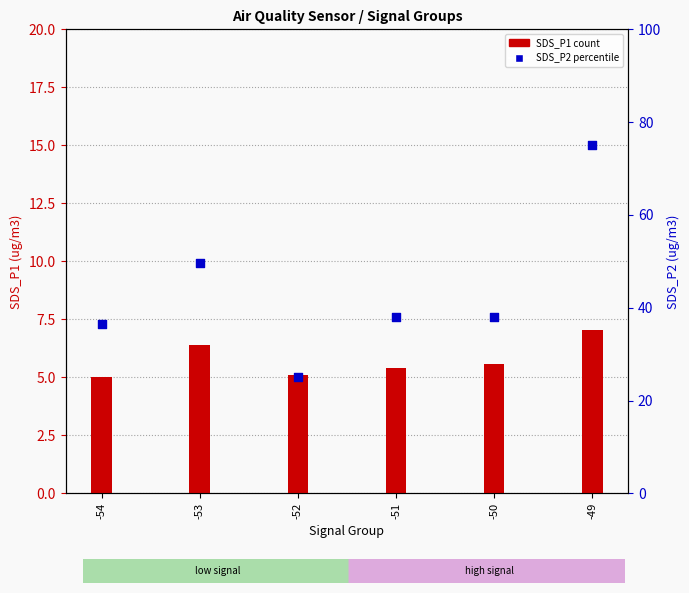

Which series contains the lowest Y value?

SDS_P1